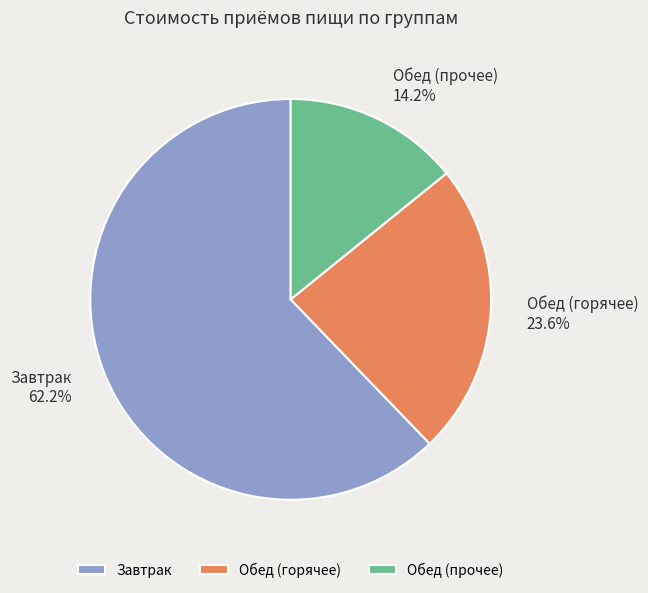

How many segments does this pie chart have?

3